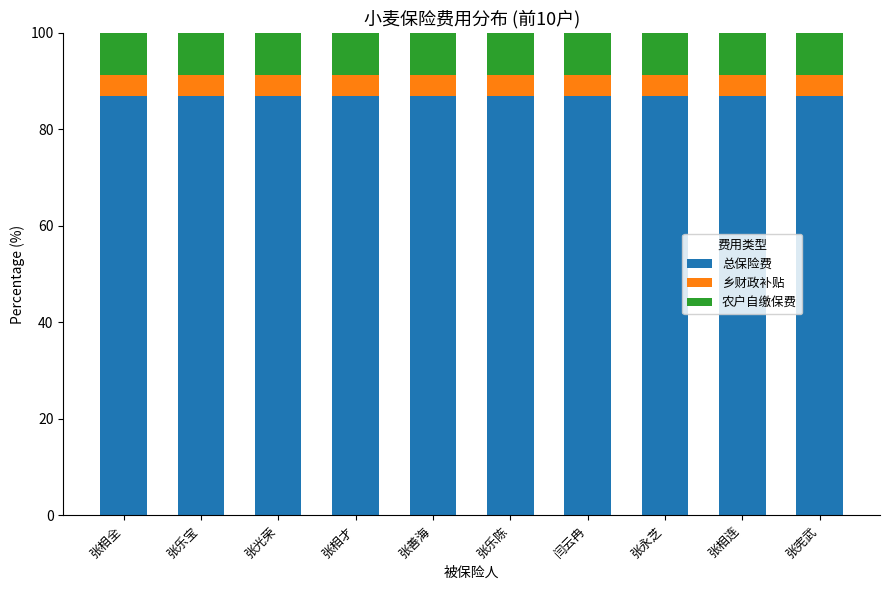

What is the approximate value of 总保险费 at 张光荣?

87.0